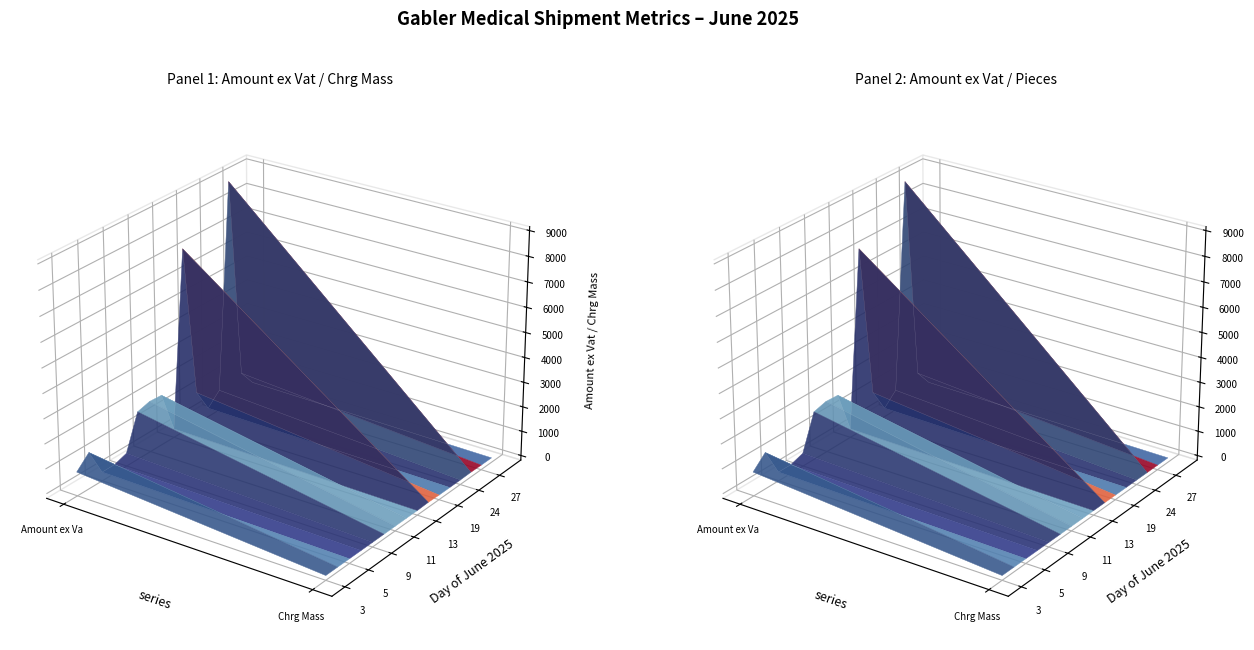

Reading left to right, transcribe all the data shown in this chart.

Amount ex Vat: 0=555.8	1=342.1	2=646.6	3=813.1	4=431.9	5=803.1	6=864.7	7=1411.0	8=1247.2	9=1267.0	10=8968.1	11=7087.1	12=131.5	13=131.5	14=131.5	15=131.5	16=132.4	17=168.3	18=168.3	19=168.3	20=168.3	21=168.3	22=168.3	23=168.3	24=168.3	25=168.3	26=168.3	27=168.3	28=168.3	29=168.3	30=168.3
Chrg Mass: 0=73.0	1=81.0	2=101.0	3=102.0	4=104.0	5=114.0	6=124.0	7=176.0	8=184.0	9=200.0	10=1125.0	11=1782.0	12=10.0	13=10.0	14=10.0	15=10.0	16=10.0	17=10.0	18=10.0	19=10.0	20=10.0	21=10.0	22=10.0	23=10.0	24=10.0	25=10.0	26=10.0	27=10.0	28=10.0	29=10.0	30=10.0
Pieces: 0=1.0	1=1.0	2=1.0	3=5.0	4=8.0	5=11.0	6=1.0	7=12.0	8=9.0	9=2.0	10=150.0	11=3.0	12=1.0	13=1.0	14=1.0	15=1.0	16=1.0	17=1.0	18=1.0	19=1.0	20=2.0	21=1.0	22=1.0	23=1.0	24=1.0	25=1.0	26=1.0	27=1.0	28=1.0	29=1.0	30=1.0